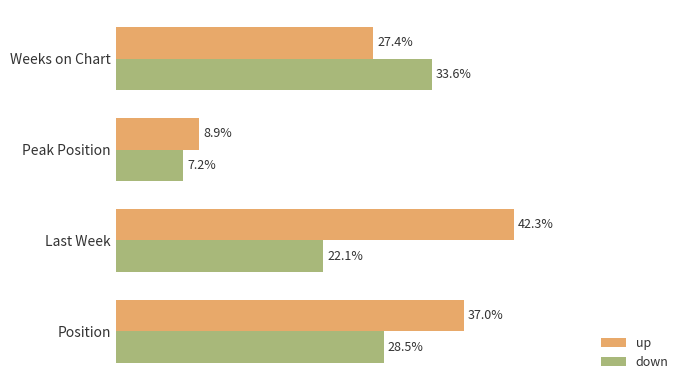

At which category is the sum across all series the highest?

Position